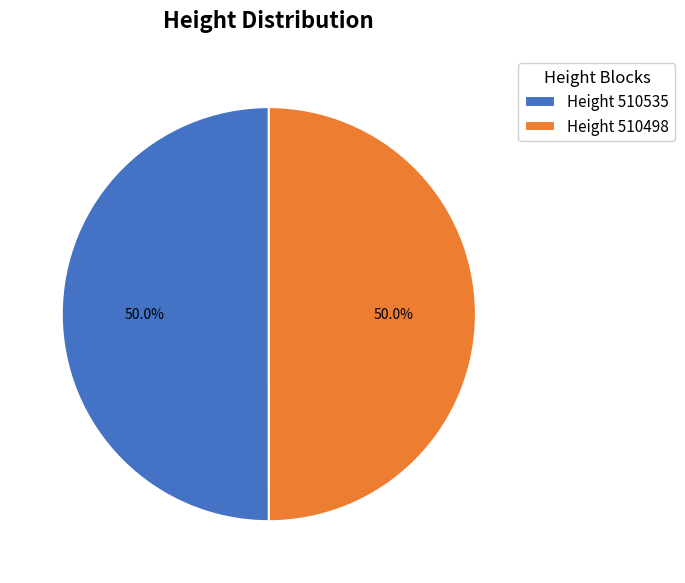

What is the ratio of the value at Height 510535 to the value at Height 510498?

1.0